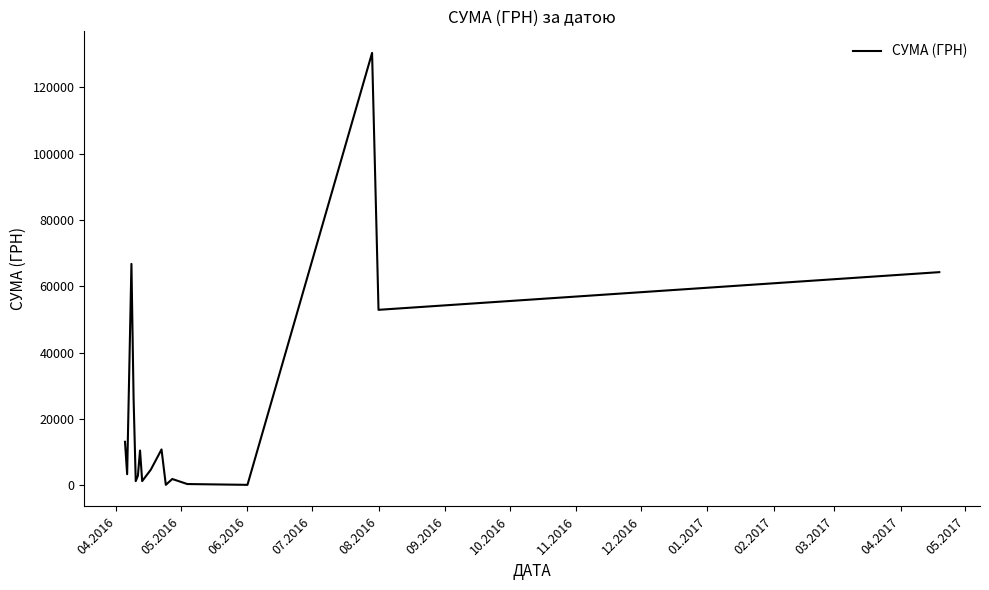

What is the minimum value shown in the chart?

176.0